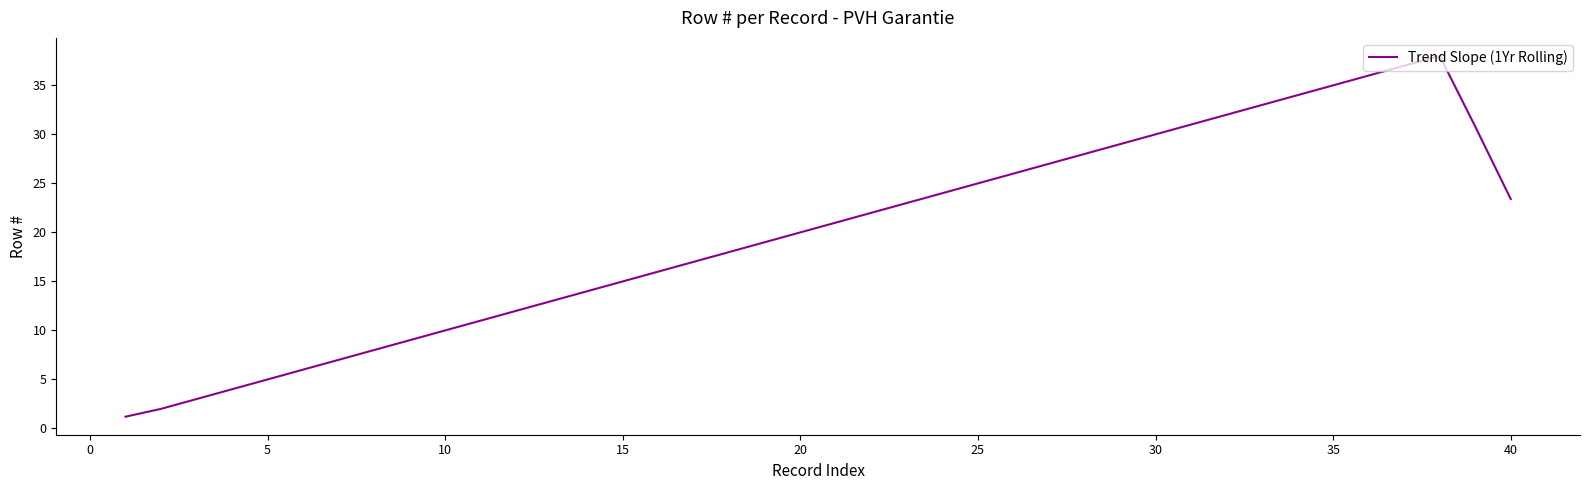

What is the difference between the maximum and minimum values?

36.8